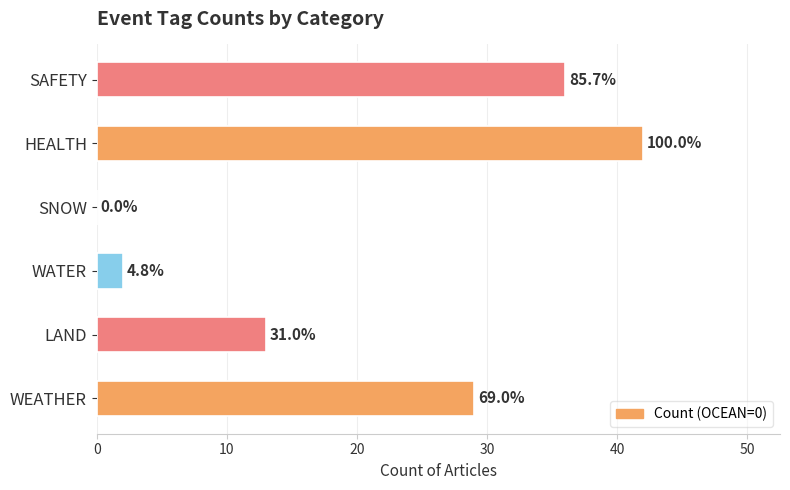

How many data points are less than 29?

3